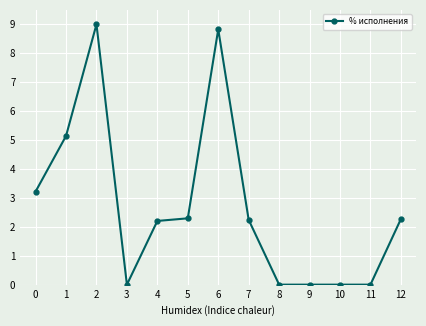

What is the approximate value at 2?

9.0